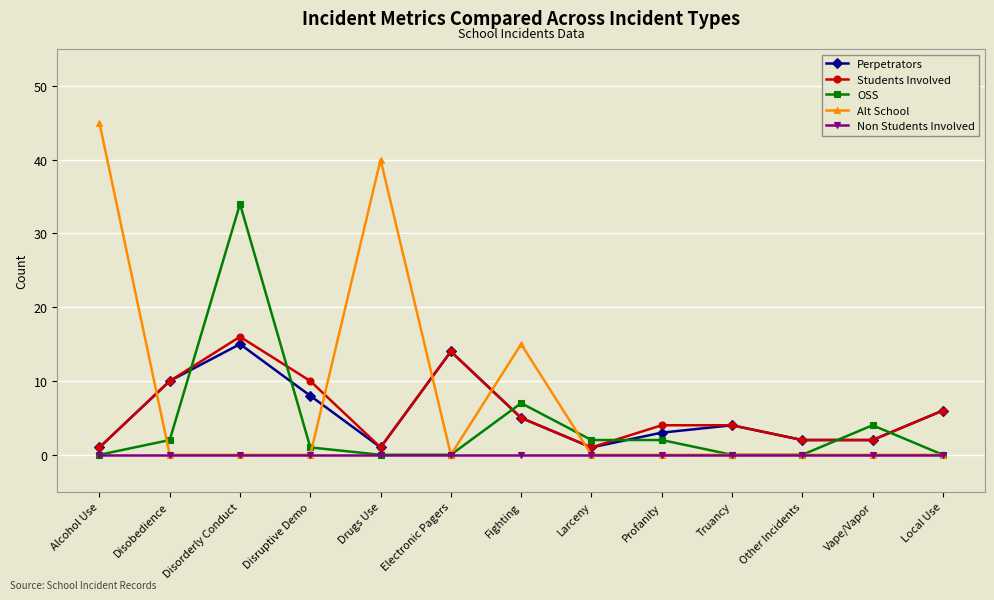

Which category has the highest value in the Perpetrators series?

Disorderly Conduct